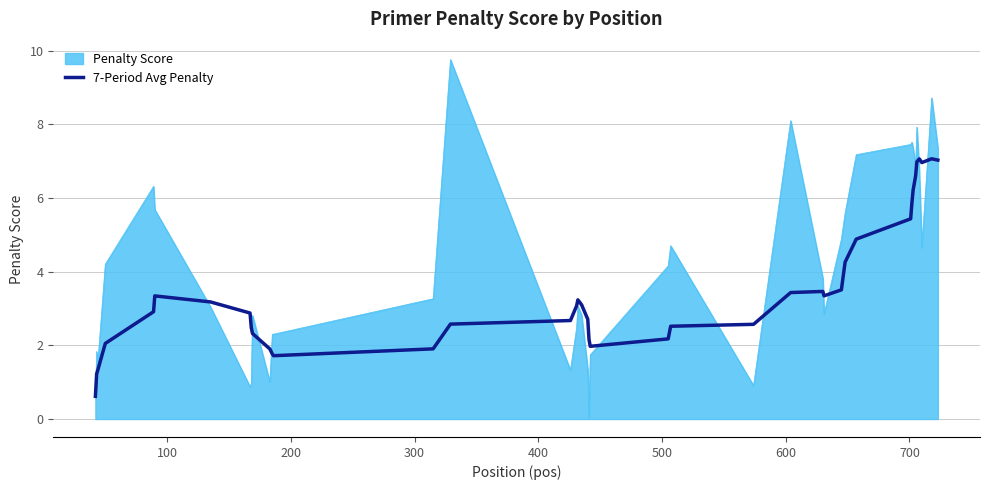

Does the chart have visible grid lines?

Yes